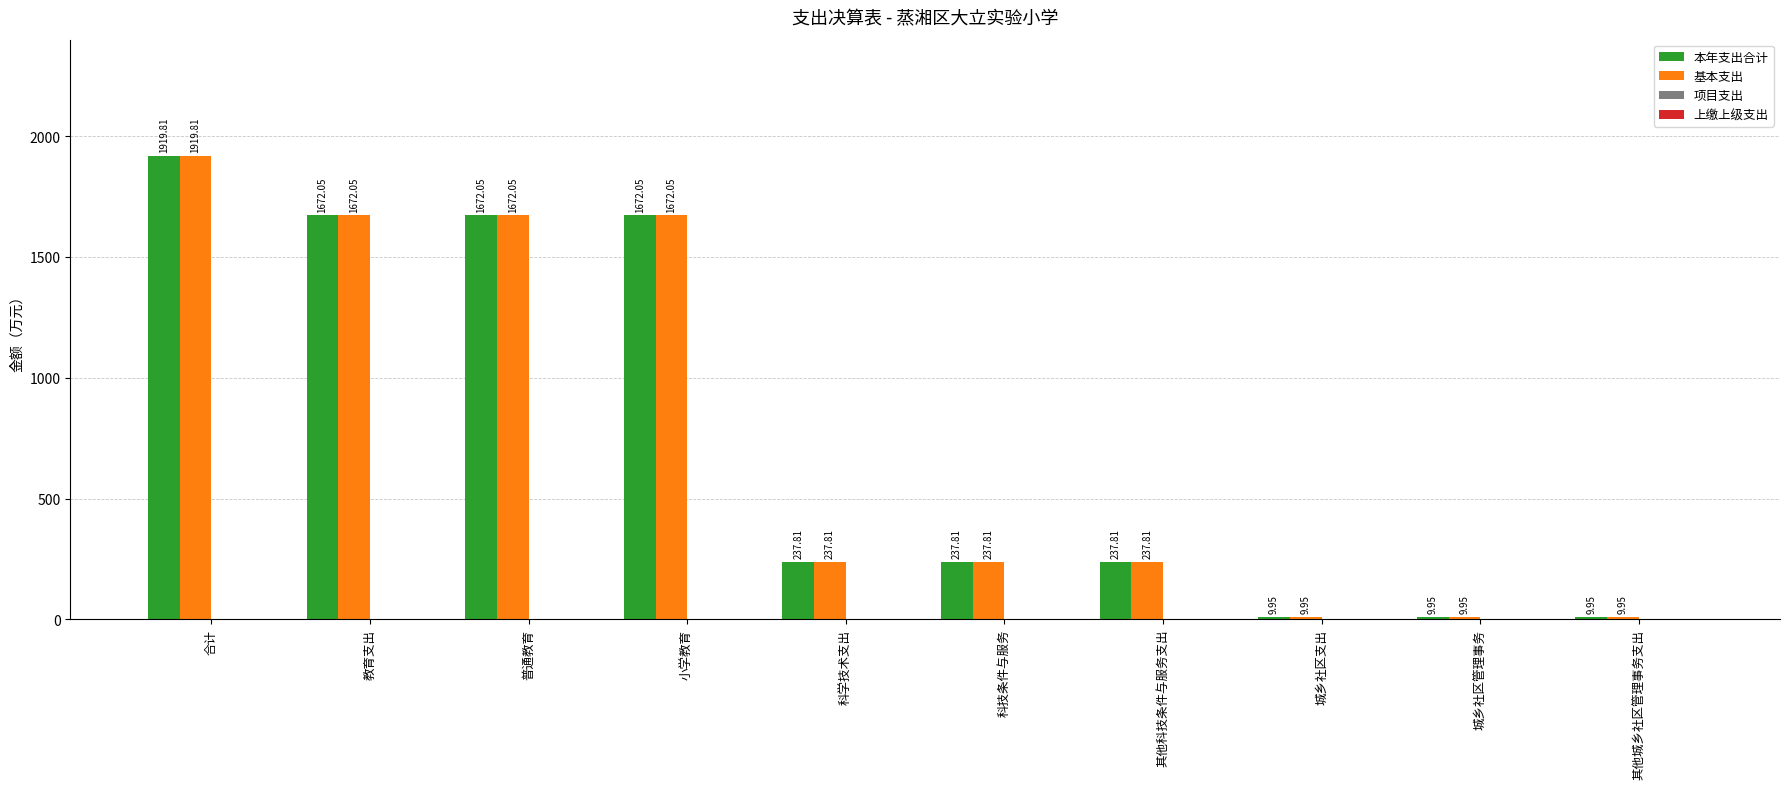

What is the difference between the 本年支出合计 values at 合计 and 其他科技条件与服务支出?

1682.0